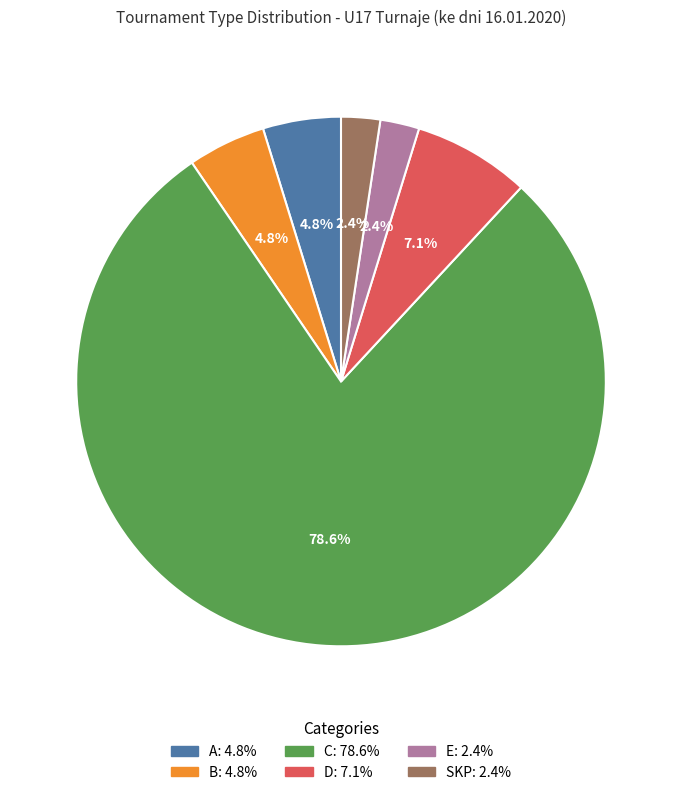

To the nearest percent, what is the combined percentage of C and D?

86%